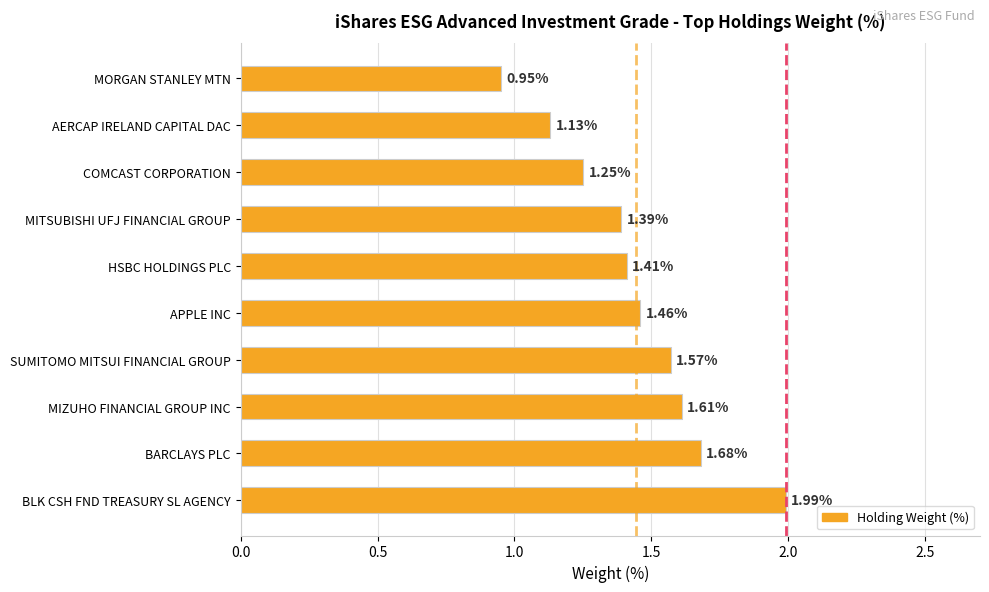

Rank the categories by value from highest to lowest.

BLK CSH FND TREASURY SL AGENCY, BARCLAYS PLC, MIZUHO FINANCIAL GROUP INC, SUMITOMO MITSUI FINANCIAL GROUP, APPLE INC, HSBC HOLDINGS PLC, MITSUBISHI UFJ FINANCIAL GROUP, COMCAST CORPORATION, AERCAP IRELAND CAPITAL DAC, MORGAN STANLEY MTN